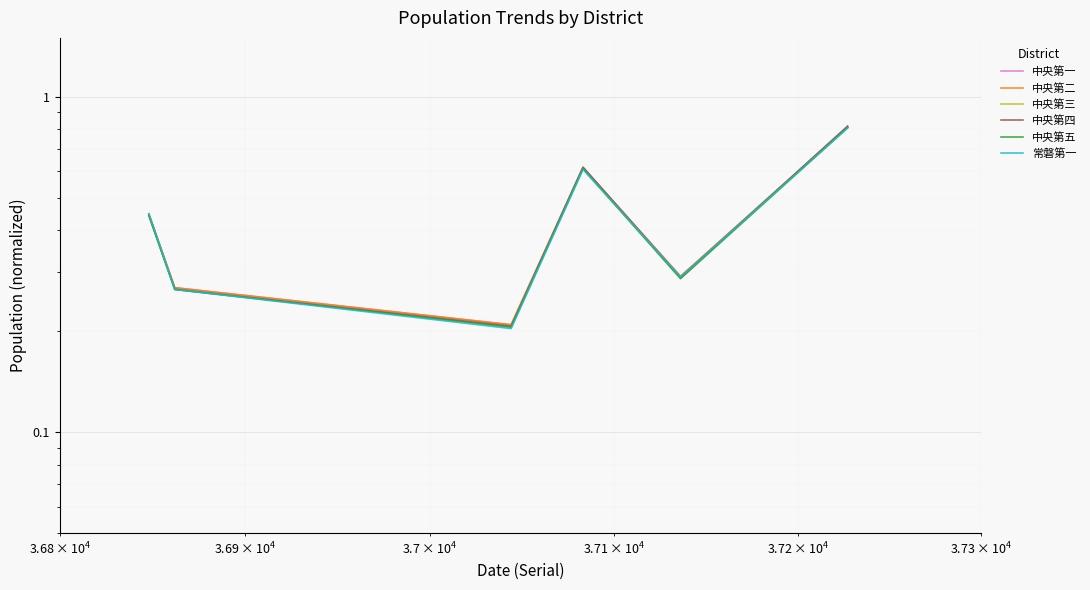

True or false: 中央第二 has a value of 0.3 at 100000.

False